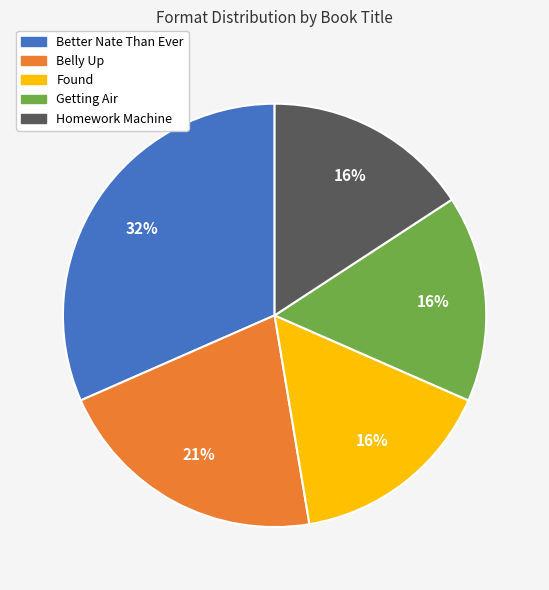

Is there any slice that represents more than half of the pie?

No